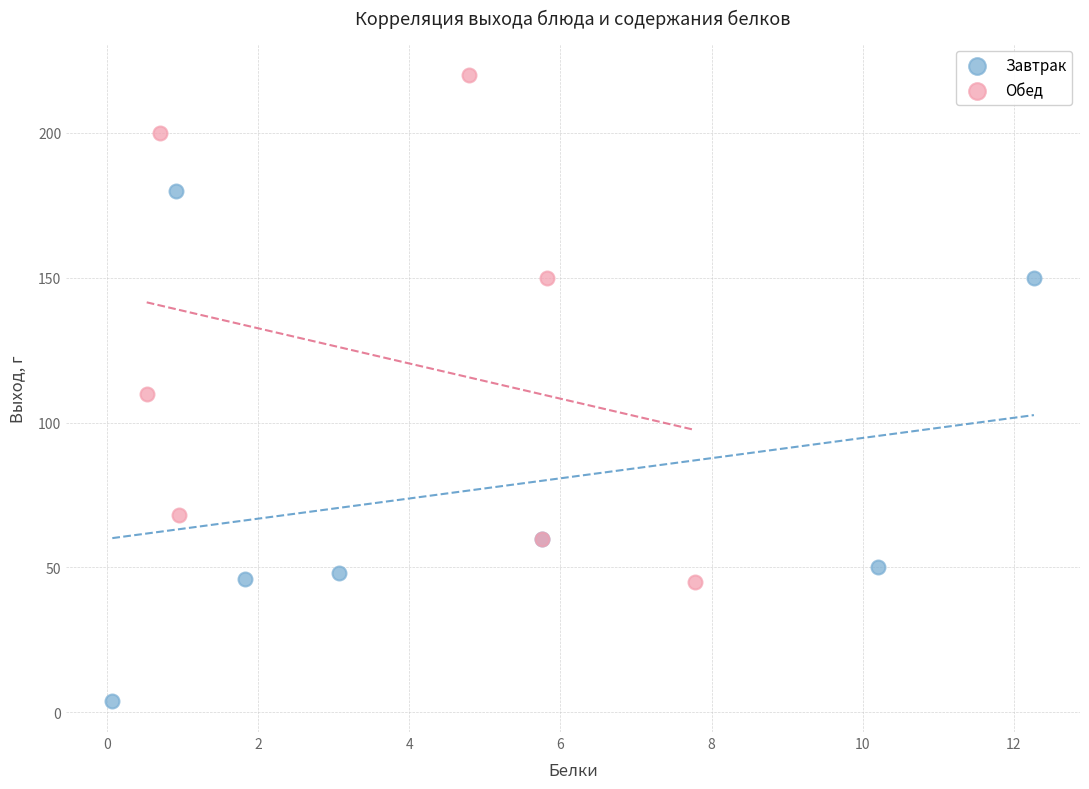

Which series reaches the maximum Y coordinate?

Обед